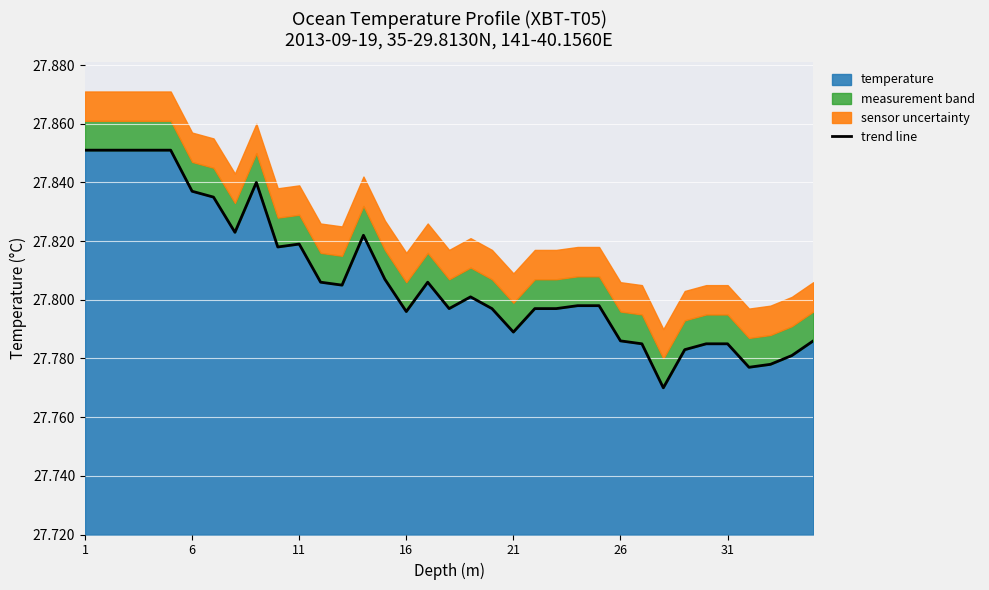

Count the values in the range 27 to 28.

35